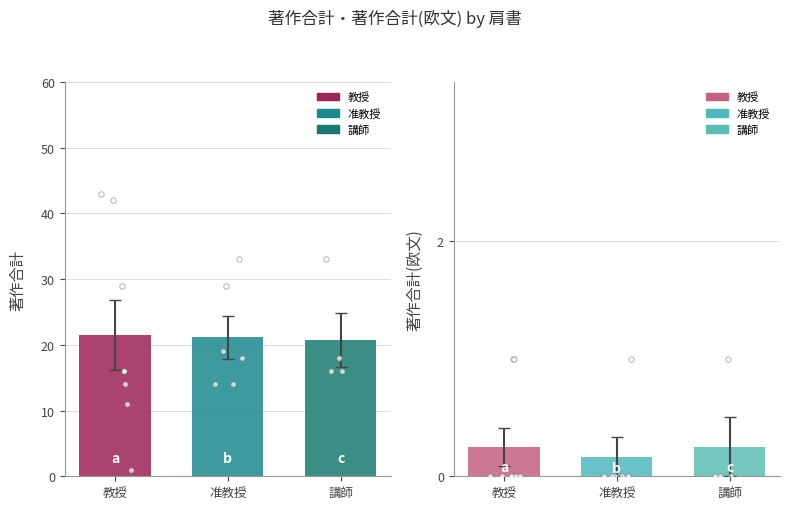

Which series reaches the minimum Y coordinate?

著作合計(欧文)